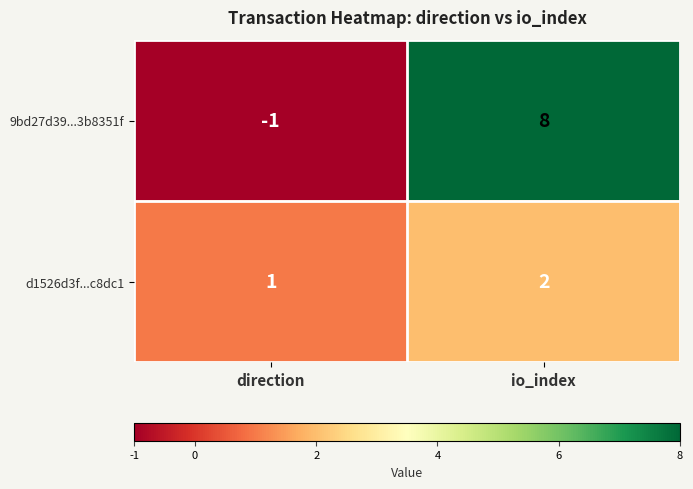

The value of d1526d3f...c8dc1 at io_index is 4. True or false?

False